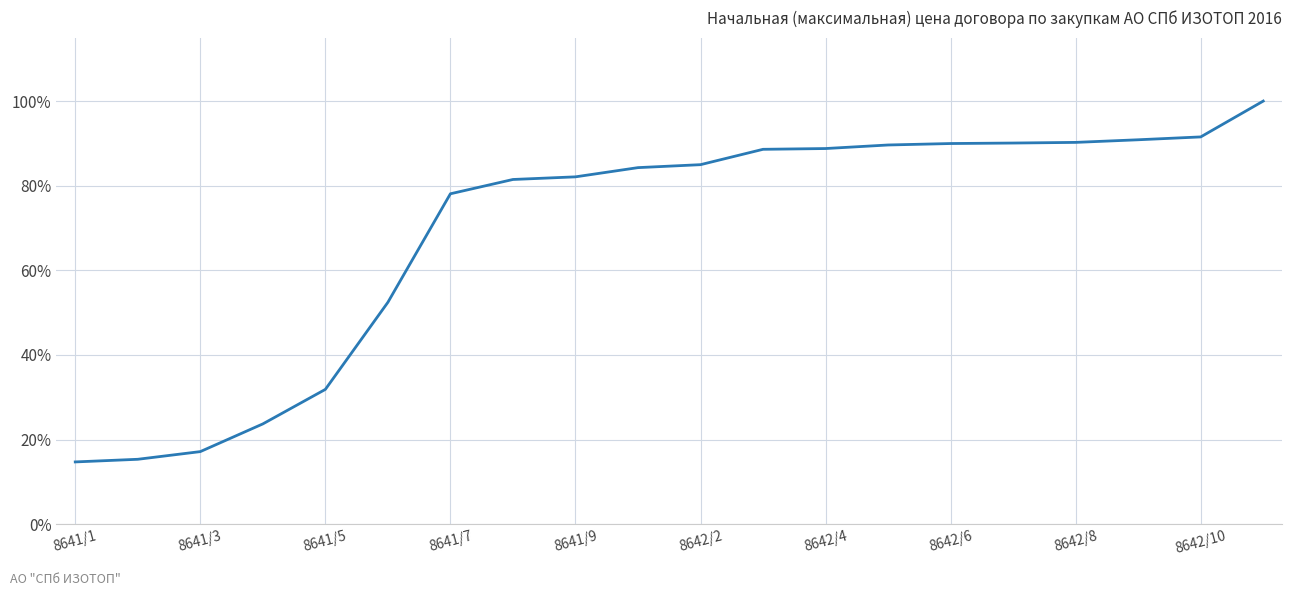

What is the smallest value displayed?

14.7